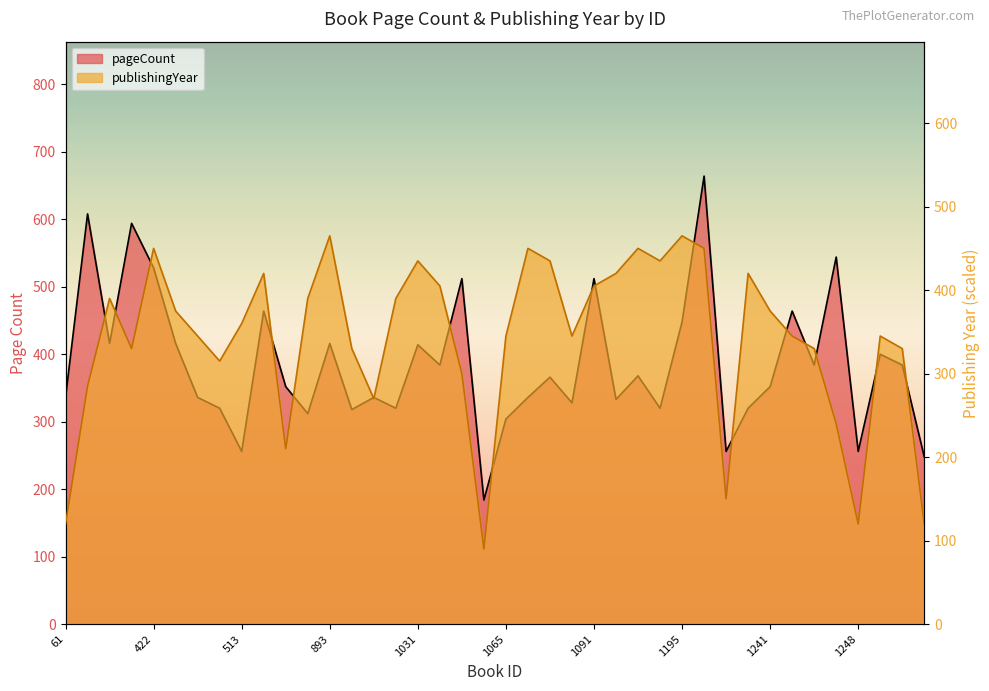

What is the difference between the maximum and minimum values in the pageCount series?

480